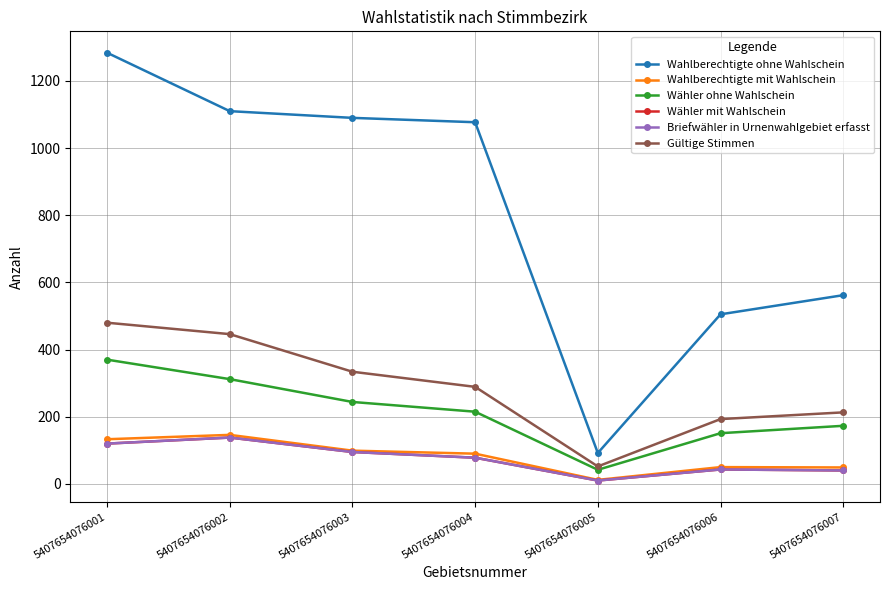

At how many categories does at least one series exceed 671?

4